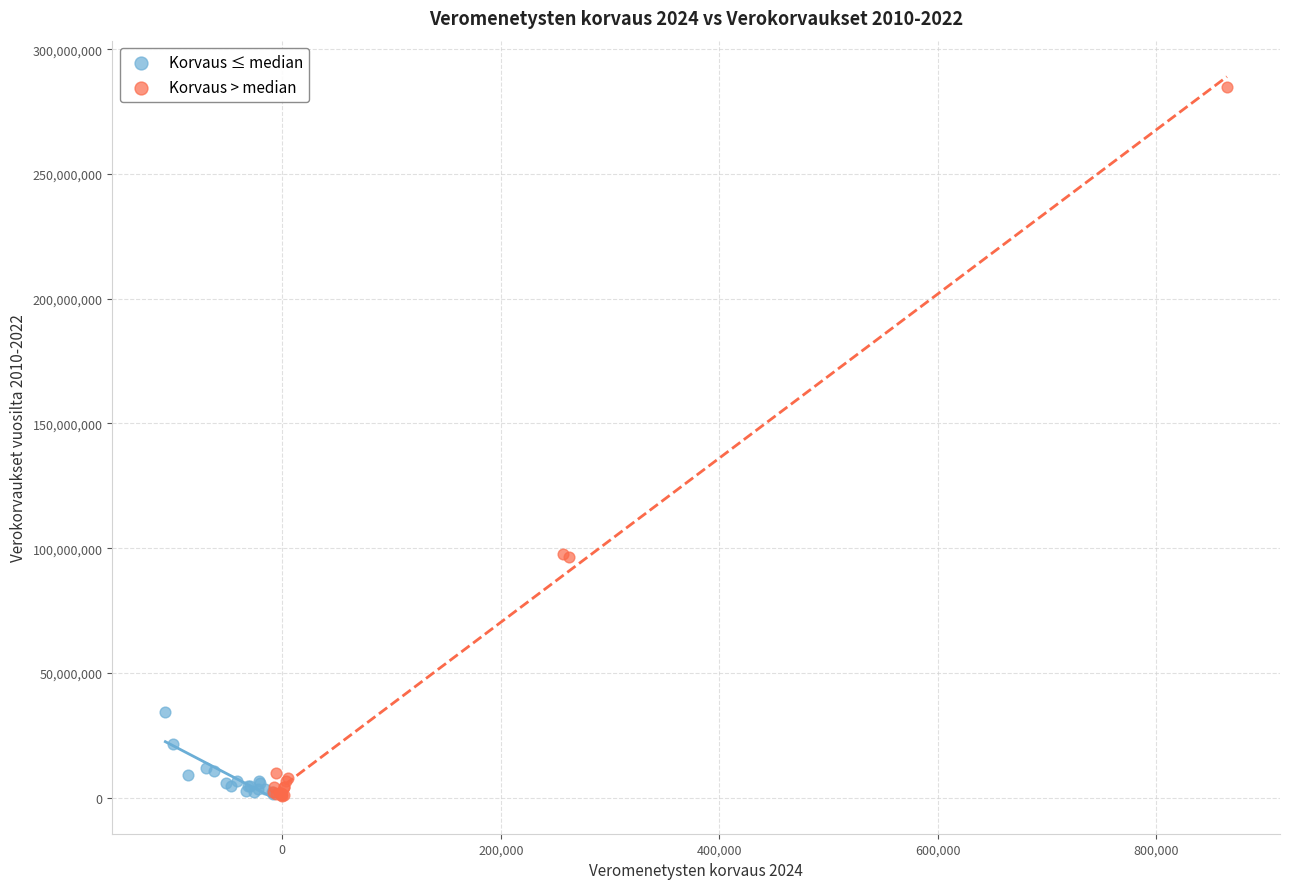

Which series has the largest Y range (max minus min)?

Korvaus > median